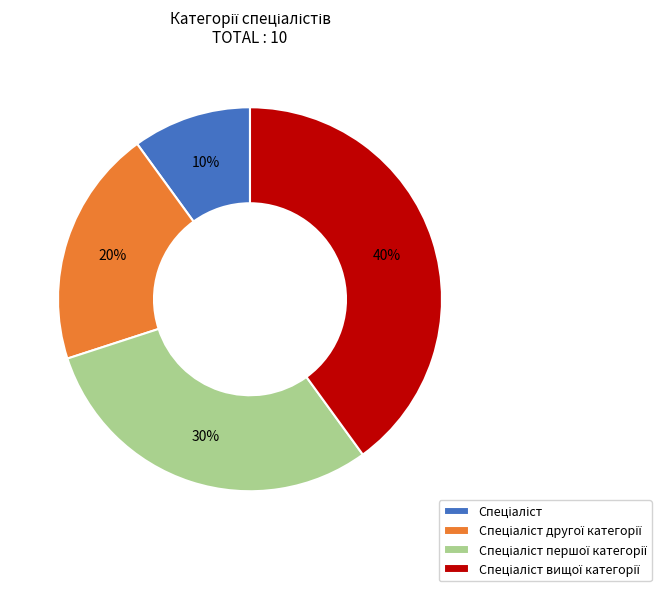

Does any single category account for the majority?

No